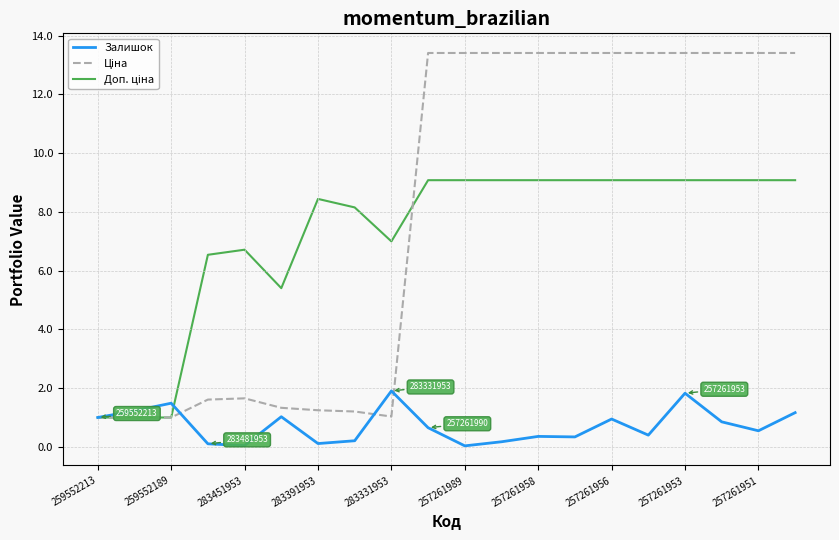

Count the number of data series in this chart.

3